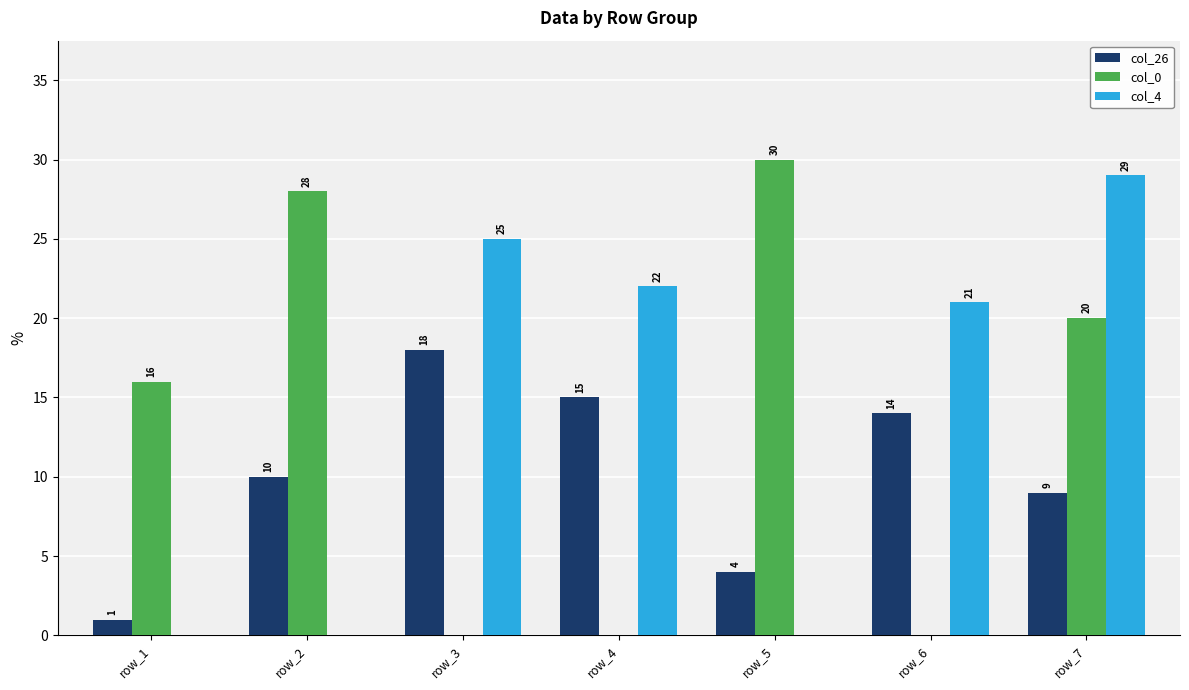

What is the greatest value displayed?

30